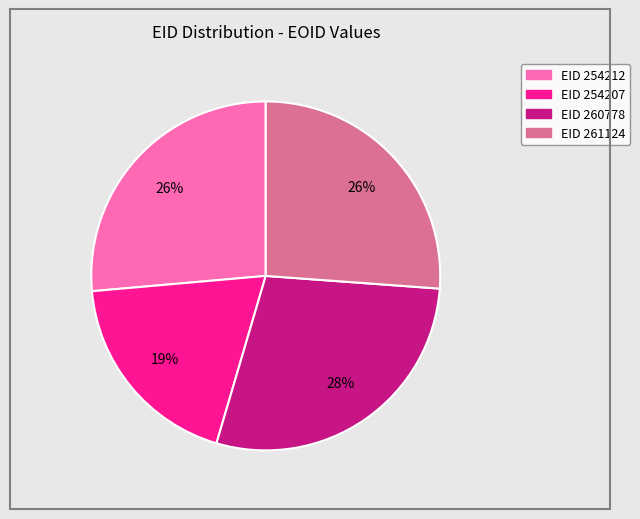

To the nearest percent, what is the difference between the largest and smallest slice percentages?

9%